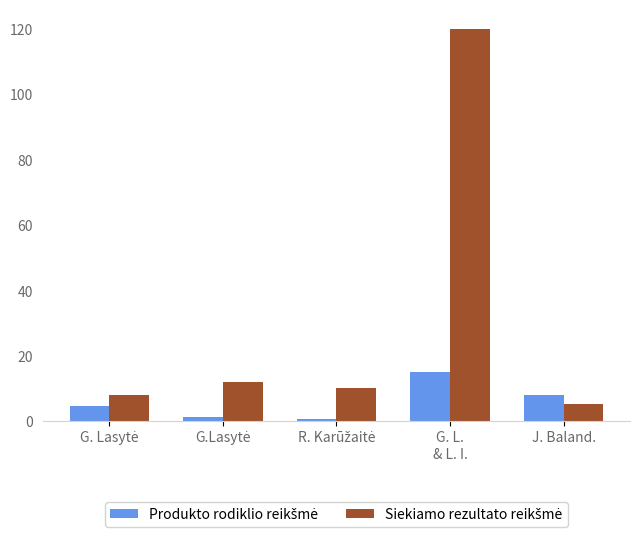

What is the difference between the highest and lowest values at J. Baland.?

3.0